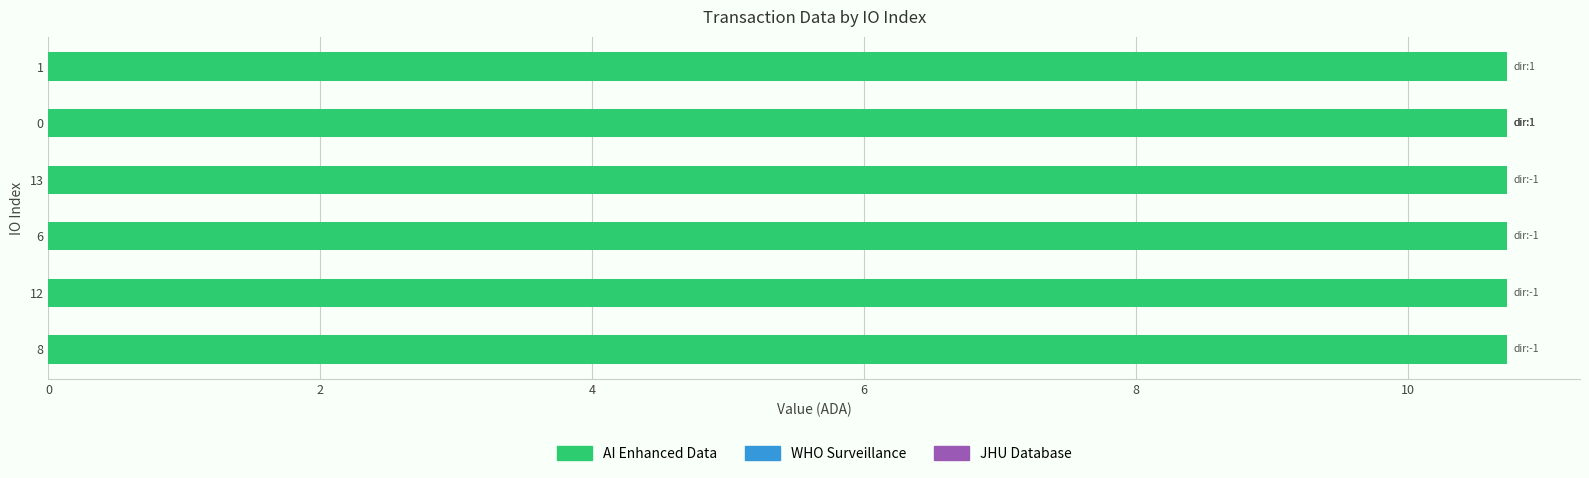

True or false: valid_mainchain has a value of 1.4 at 6.

False